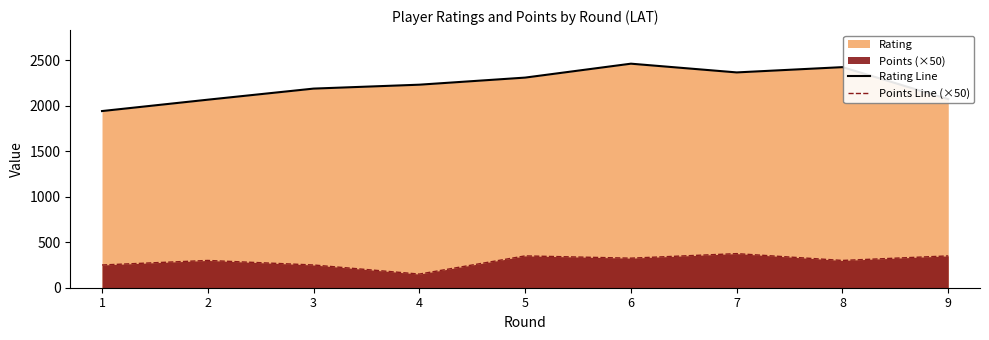

What is the sum of the Rating Line values at 3 and 5?

4501